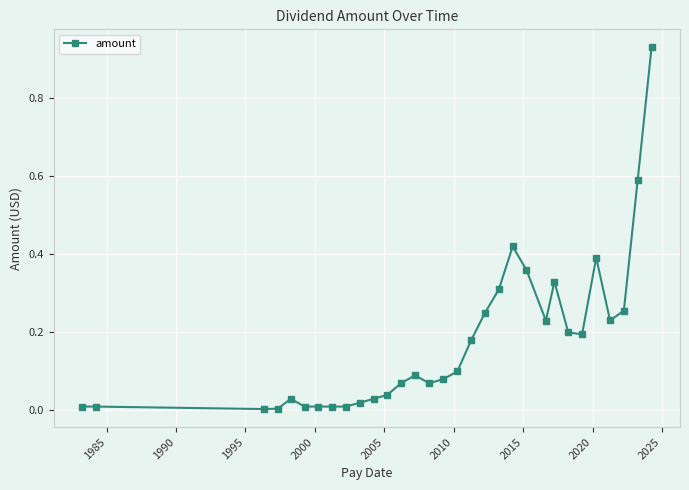

How many categories are shown in the chart?

31